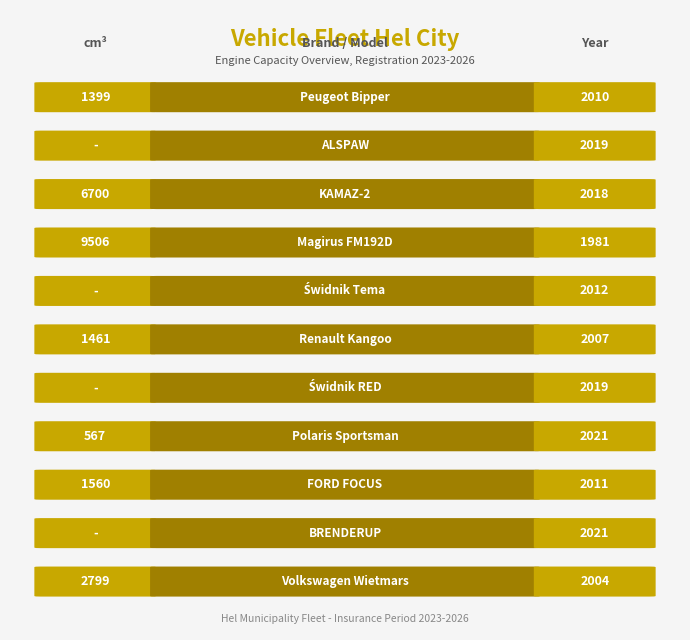

How many values are above zero?

7